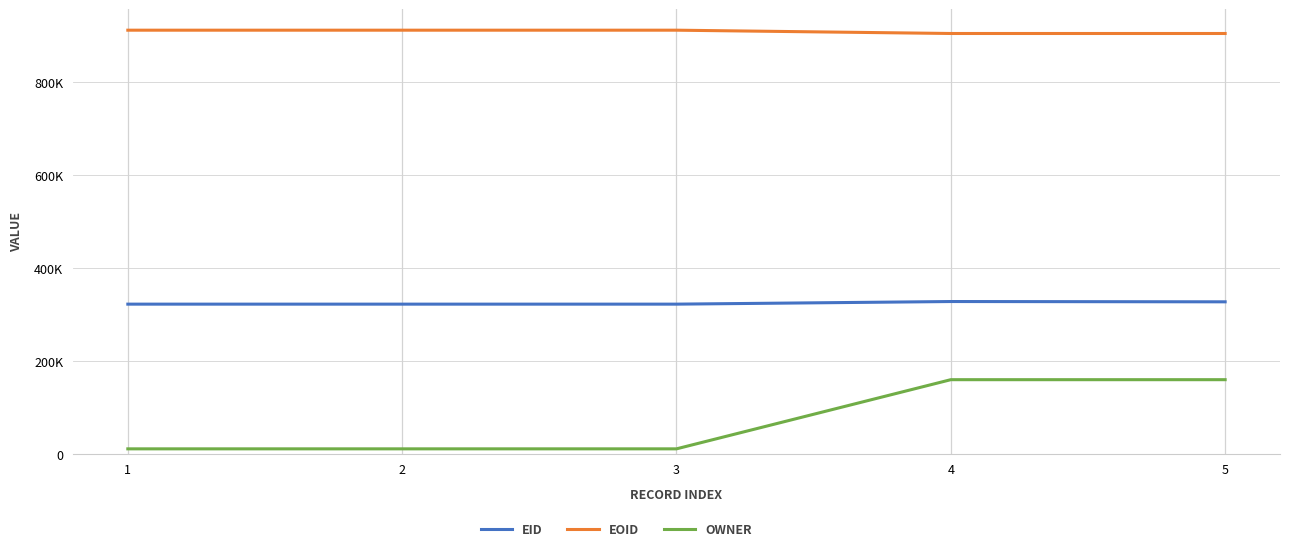

Does the chart have visible grid lines?

Yes